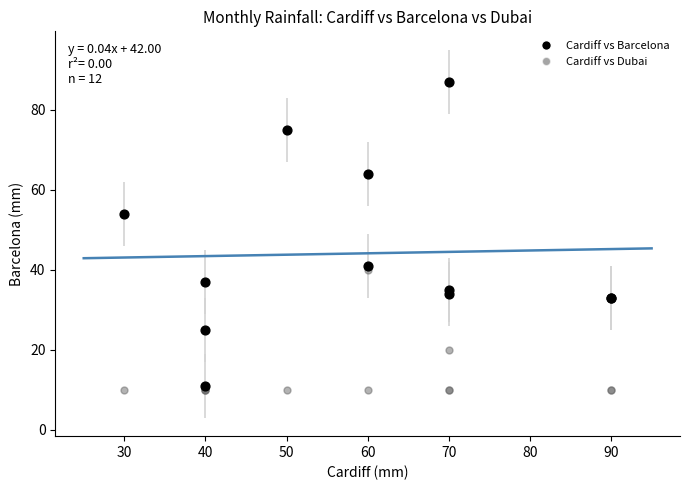

Which series reaches the minimum Y coordinate?

Cardiff vs Dubai